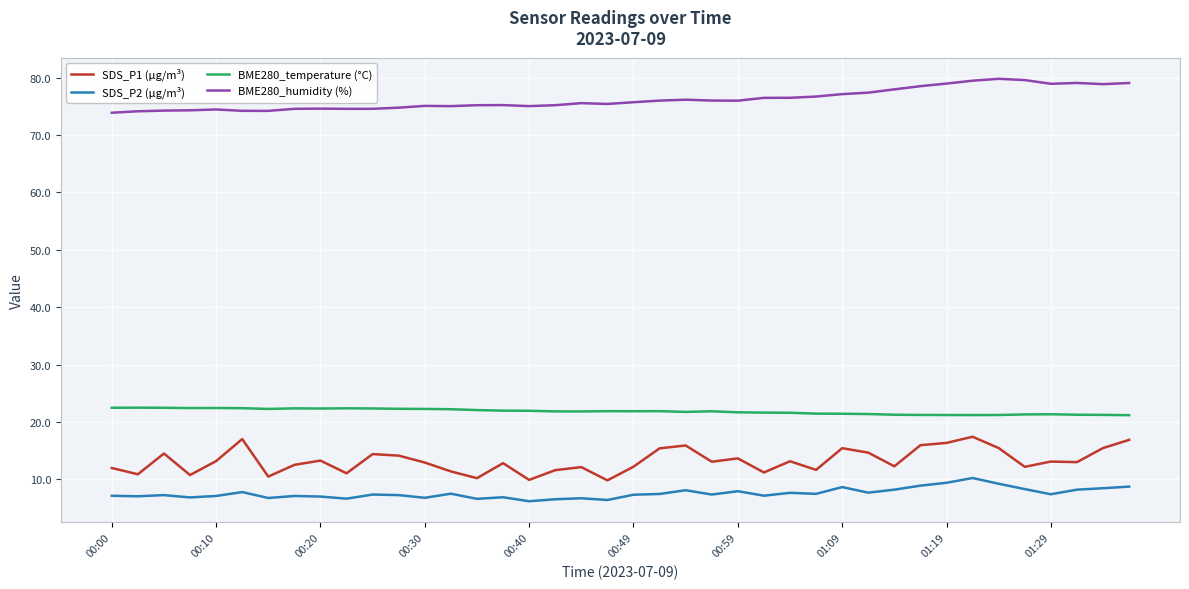

True or false: BME280_humidity (%) and BME280_temperature (°C) intersect in this chart.

False